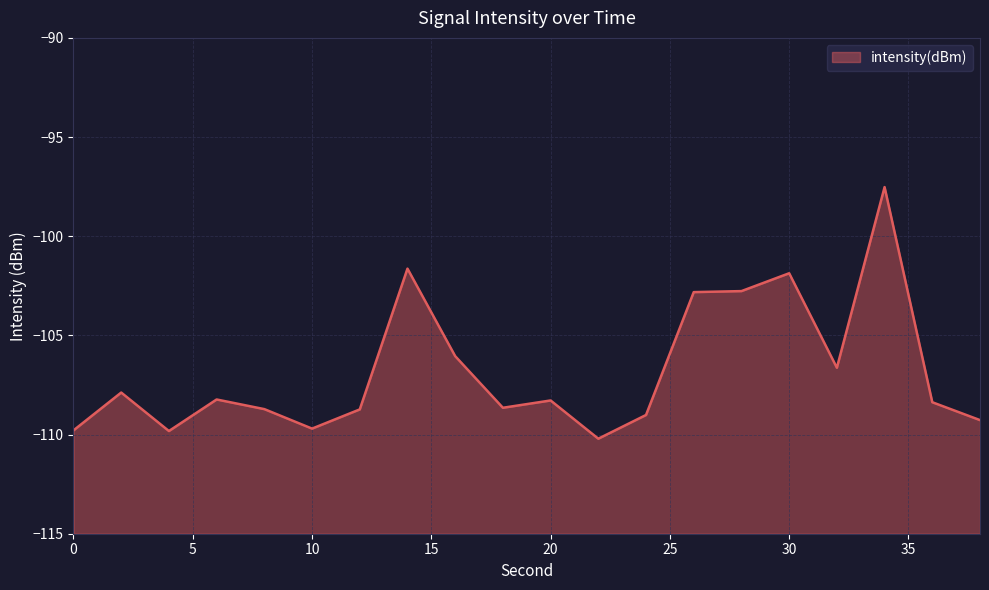

What is the value of the 2nd point from the left?

-107.9